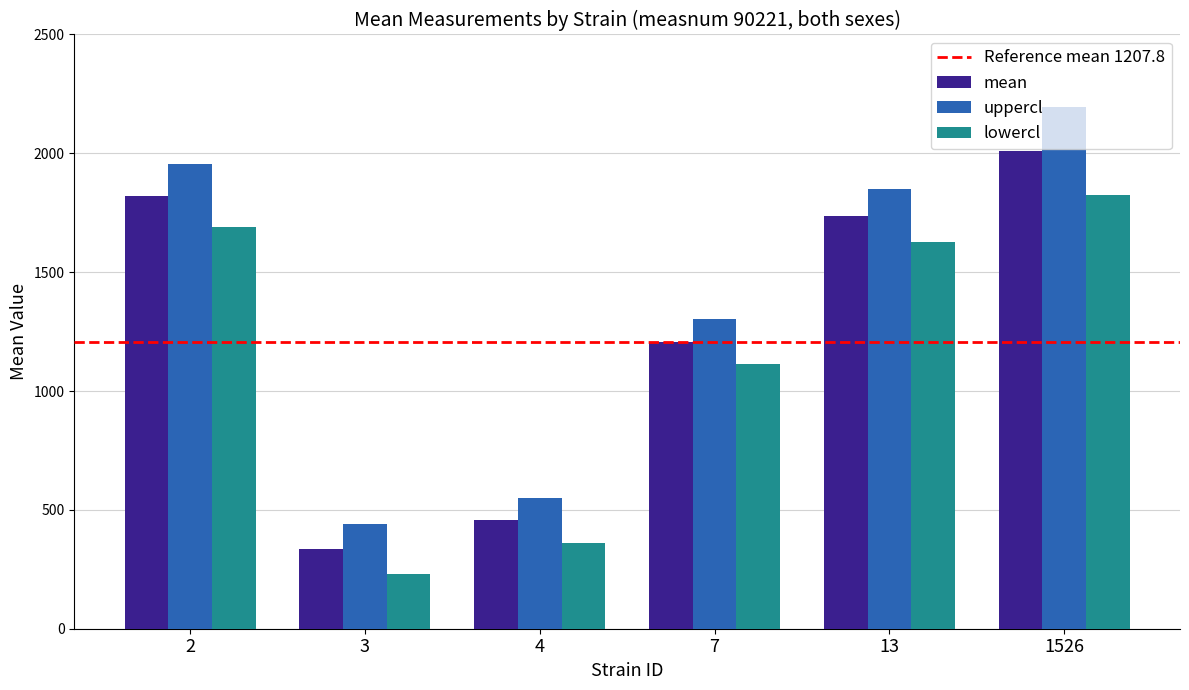

Which series has the largest total across all categories?

uppercl